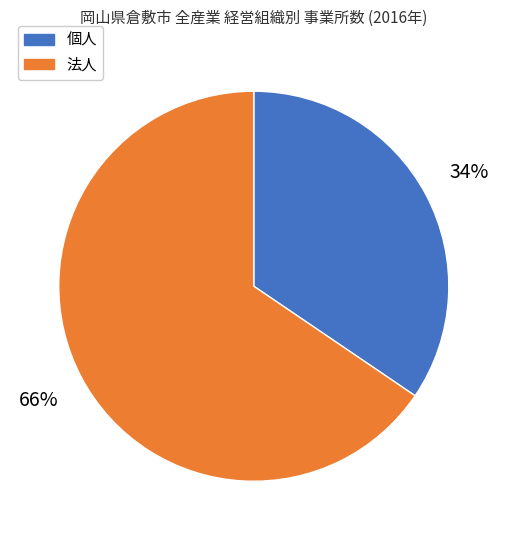

Is there a majority slice in this chart?

Yes